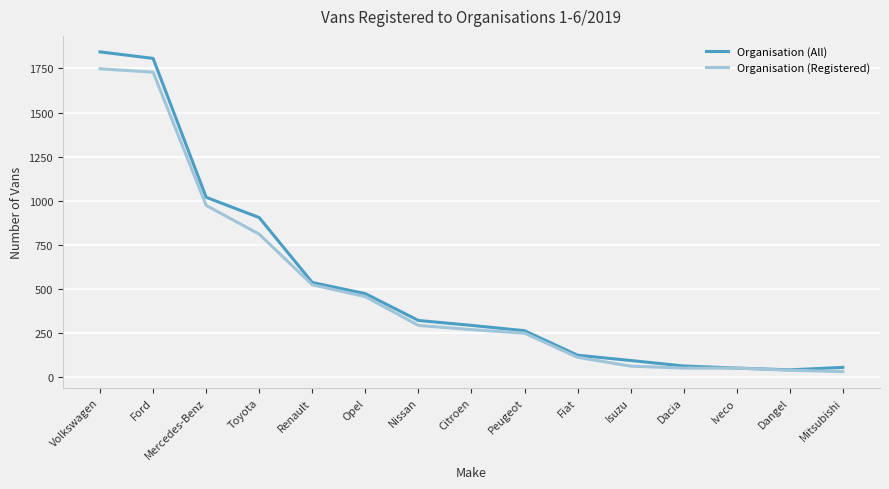

How many lines are shown in the chart?

2